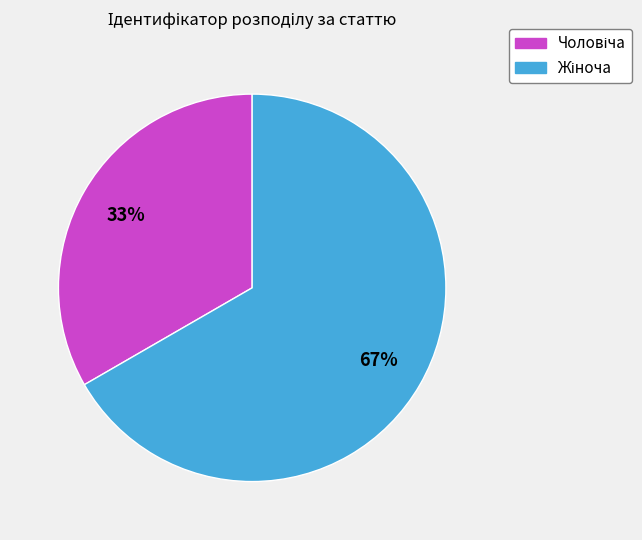

To the nearest percent, what is the average slice percentage?

50%